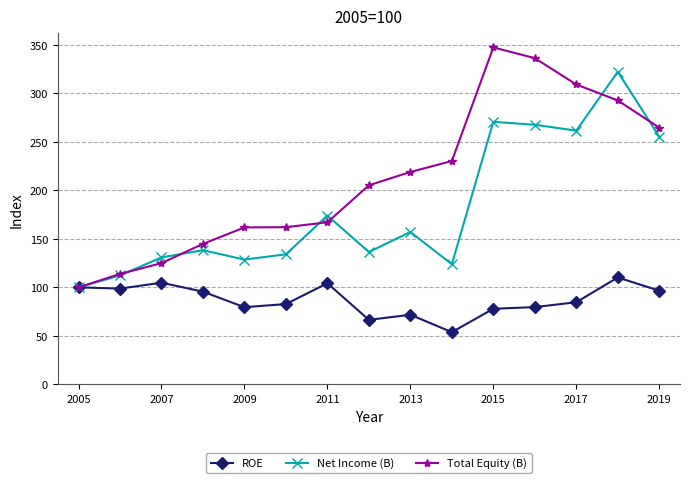

Which series has the largest total across all categories?

Total Equity (B)